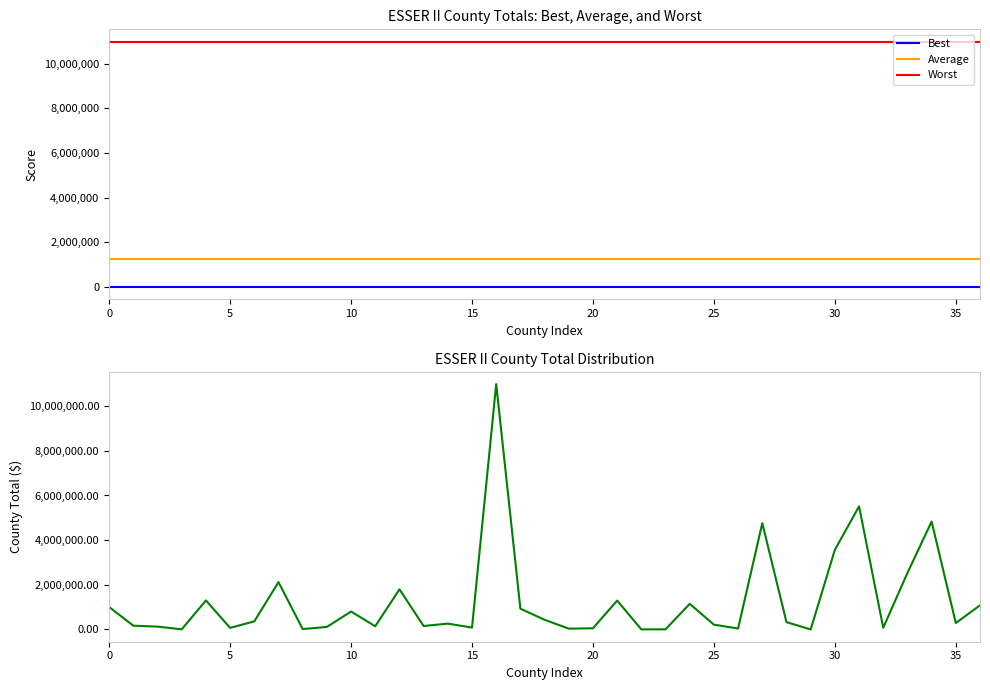

At how many categories does at least one series exceed 9714058?

37